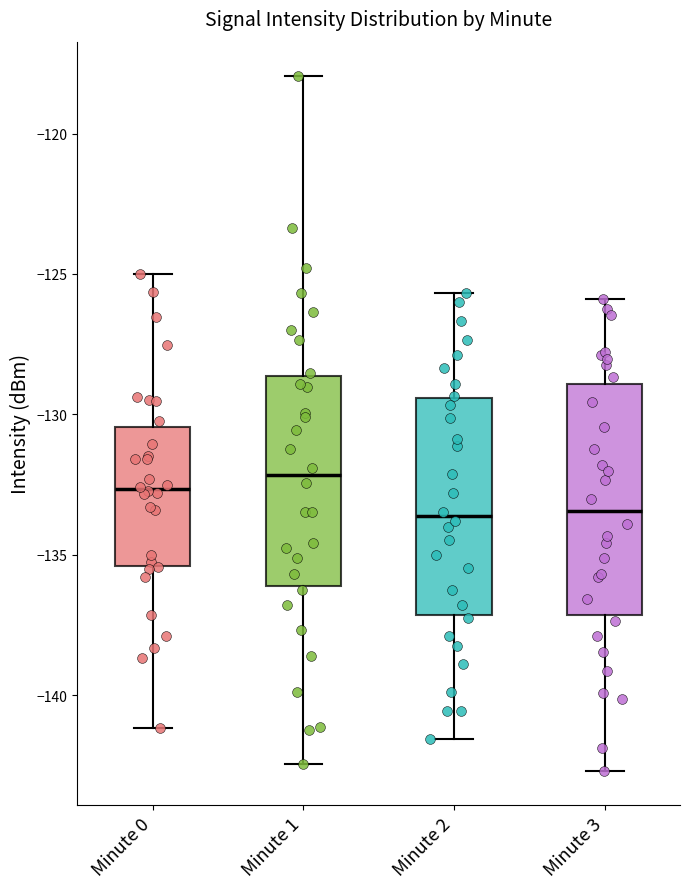

Reading left to right, read every box against the y-axis: the position of its median line, the range the box covers, and the ends of its whiskers. The values are not printed on the chart, so give them approximately, as read against the axis.

Minute 0: median -132.5, box -135.5 to -130.5, whiskers -141.0 to -125.0
Minute 1: median -132.0, box -136.0 to -128.5, whiskers -142.5 to -118.0
Minute 2: median -133.5, box -137.0 to -129.5, whiskers -141.5 to -125.5
Minute 3: median -133.5, box -137.0 to -129.0, whiskers -142.5 to -126.0